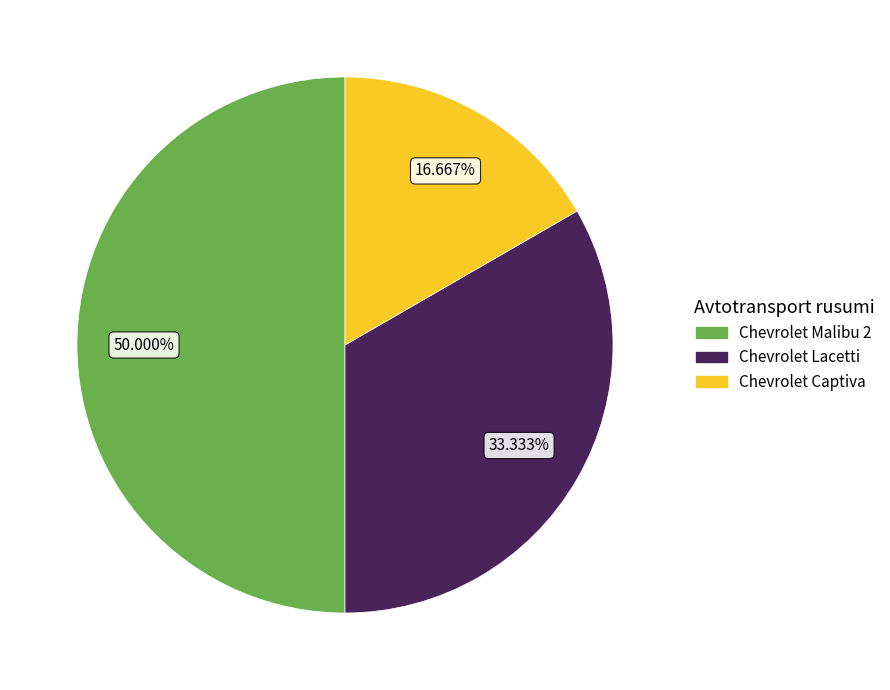

Which slice is the smallest?

Chevrolet Captiva